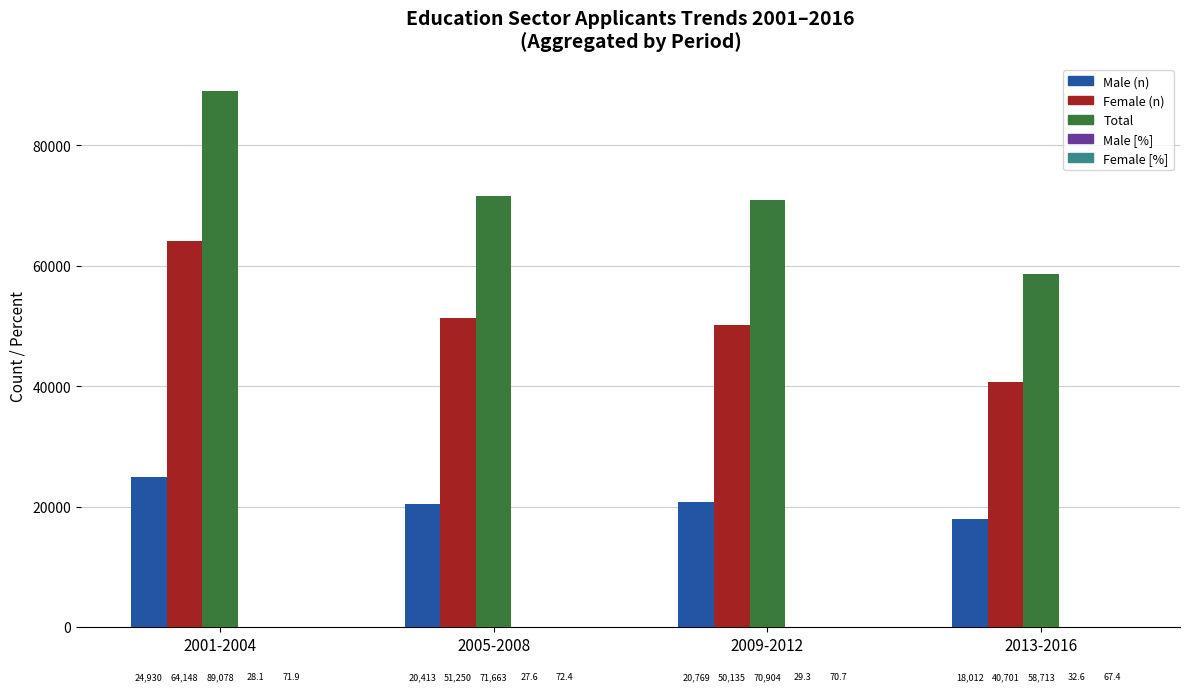

What is the sum of all Female (n) values?

206234.0